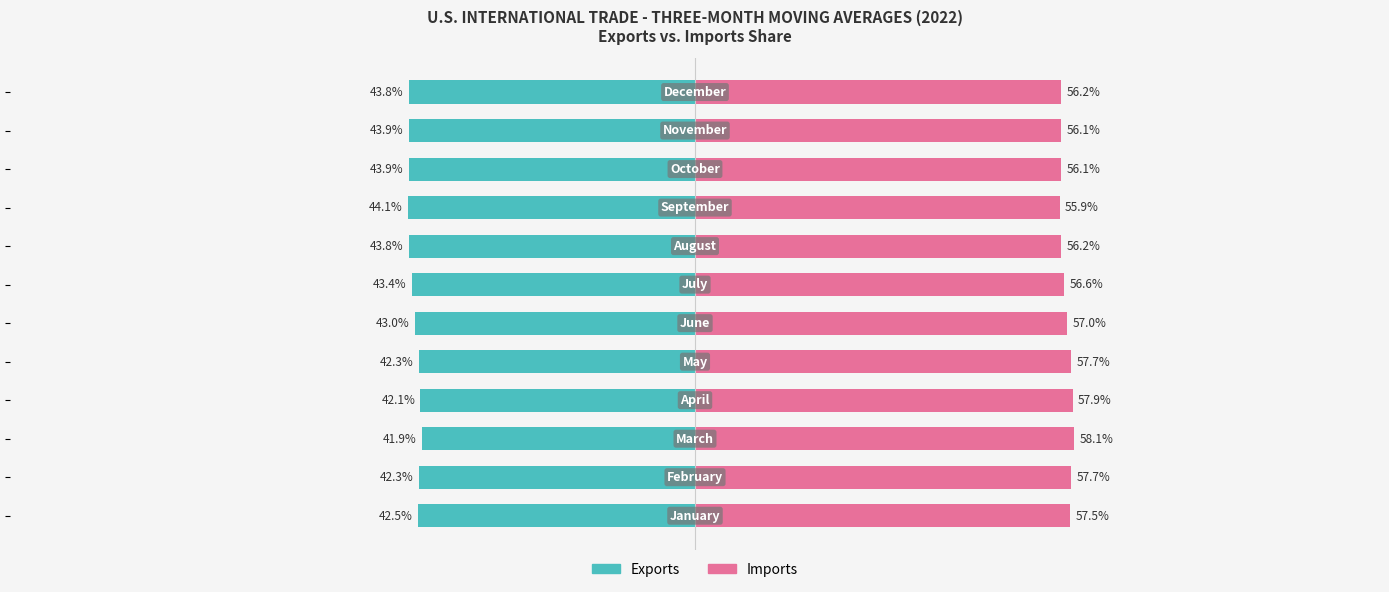

Between 4 and 9, which series saw the biggest shift?

Exports (Owner-occupied analog)